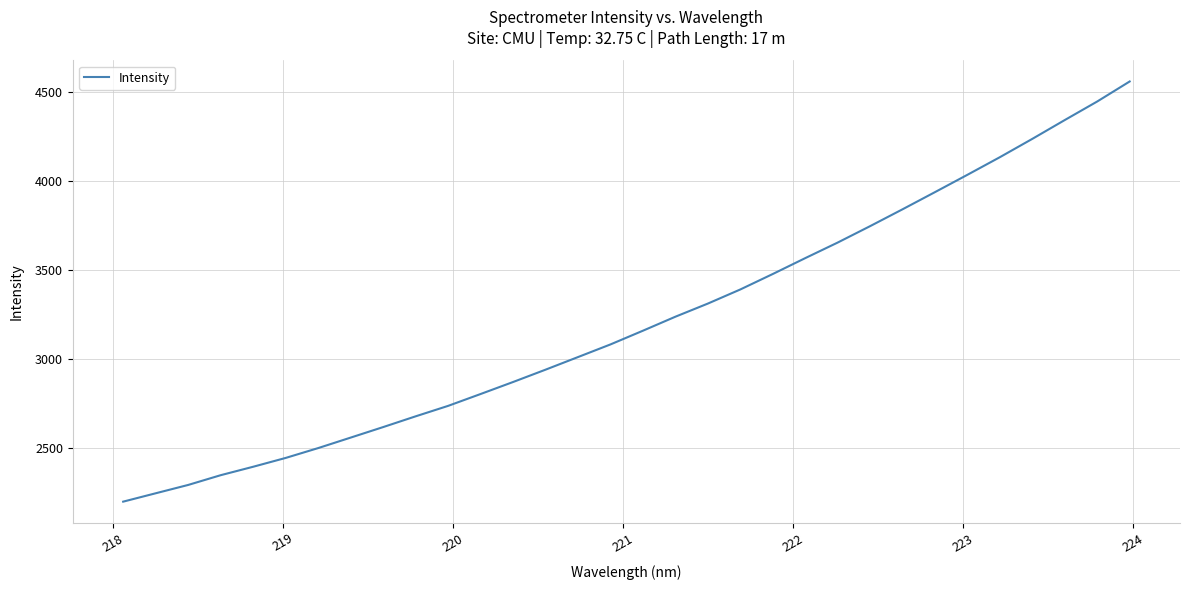

What is the difference between the maximum and minimum values?

2363.5